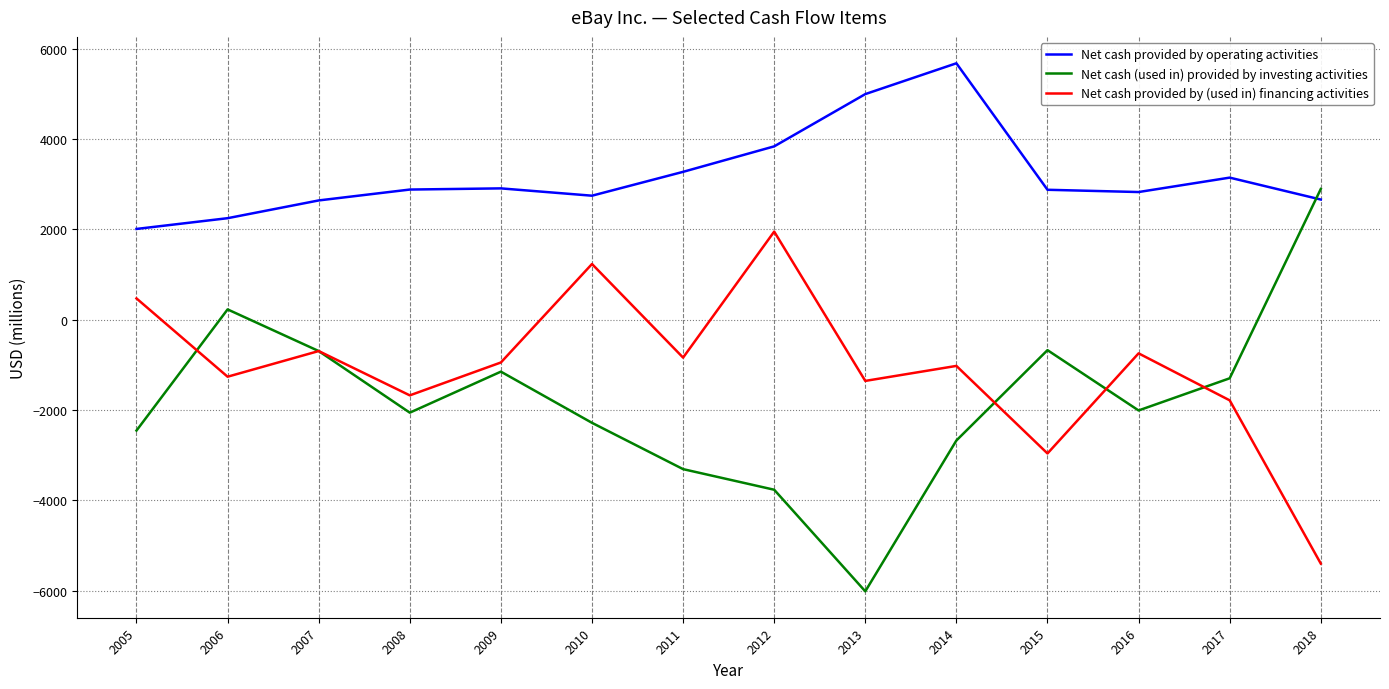

What is the spread (max minus min) of values at 2007?

3334